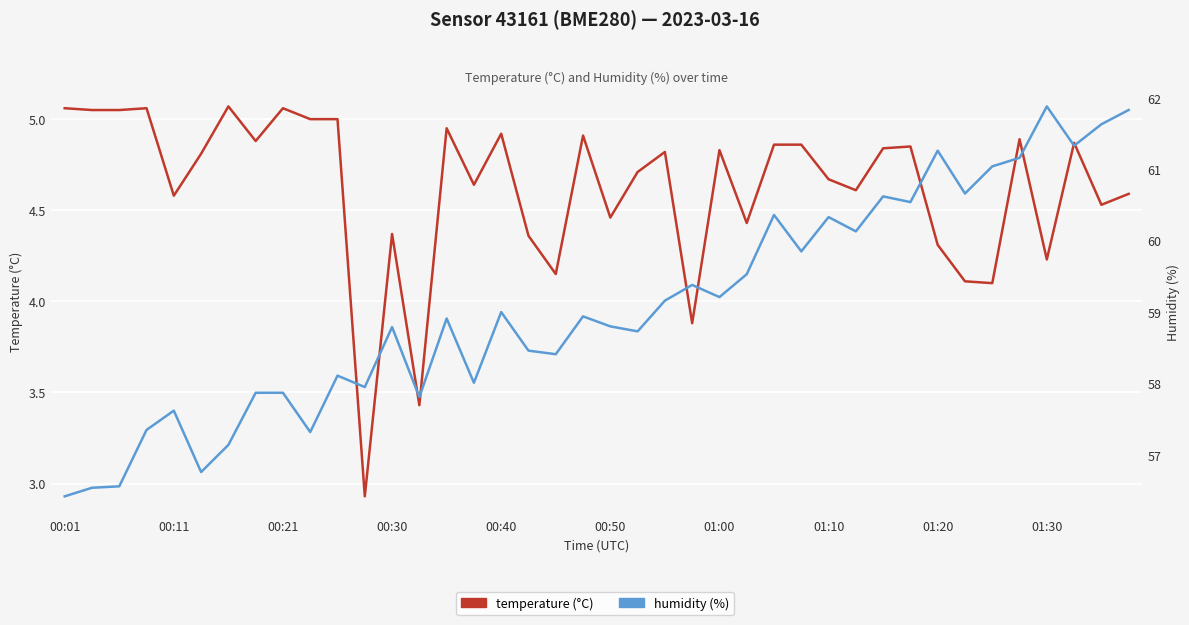

How many lines are shown in the chart?

2